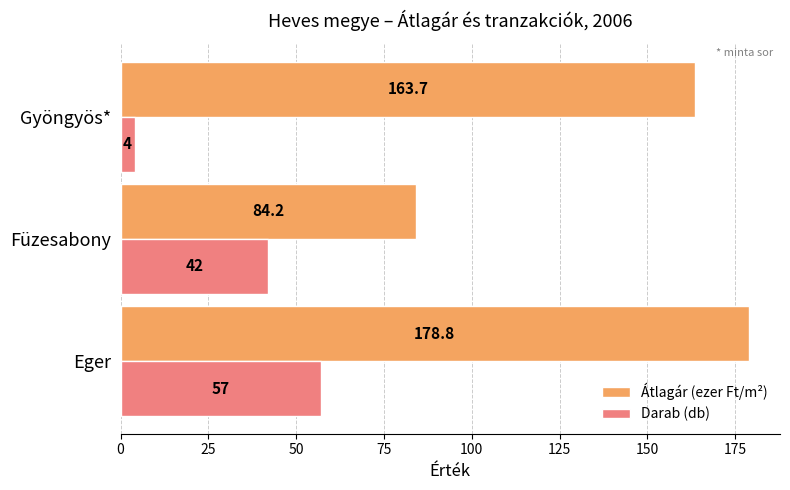

At which label is Darab (db) closest to 30?

Füzesabony